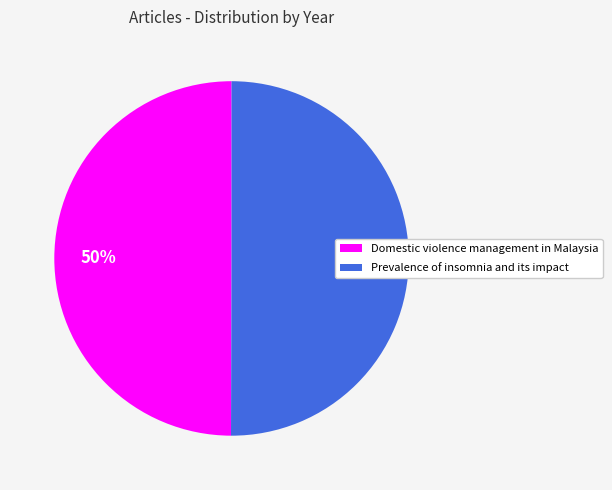

Is the sum of Domestic violence management in Malaysia and Prevalence of insomnia and its impact greater than half?

Yes